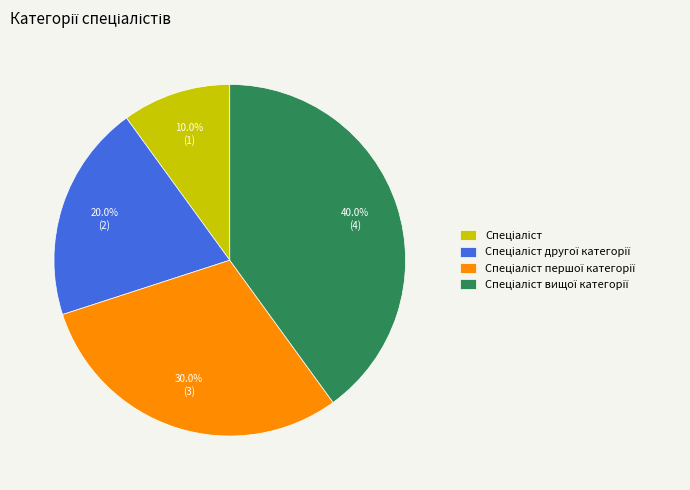

Is there any slice that represents more than half of the pie?

No